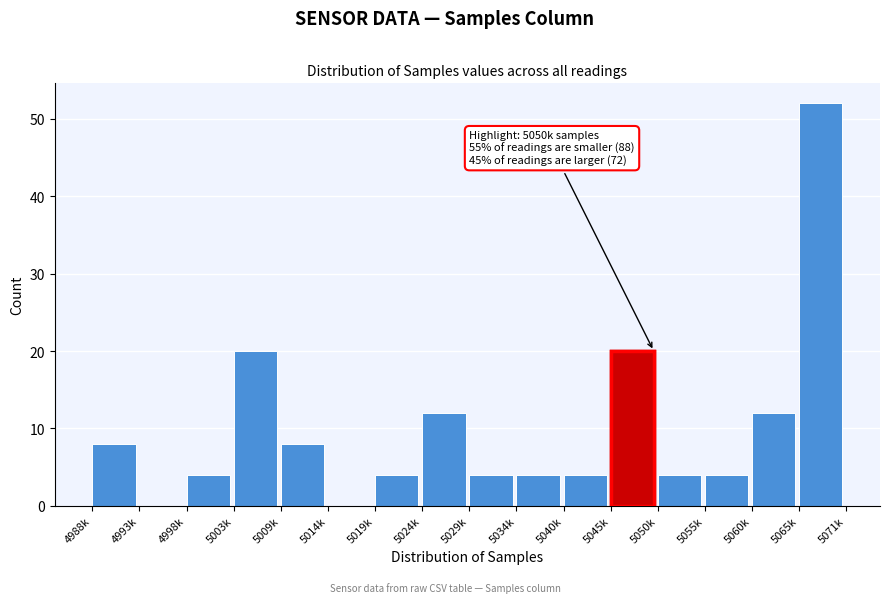

Reading left to right, transcribe all the data shown in this chart.

4988k=8	4993k=0	4998k=4	5003k=20	5009k=8	5014k=0	5019k=4	5024k=12	5029k=4	5034k=4	5040k=4	5045k=20	5050k=4	5055k=4	5060k=12	5065k=52